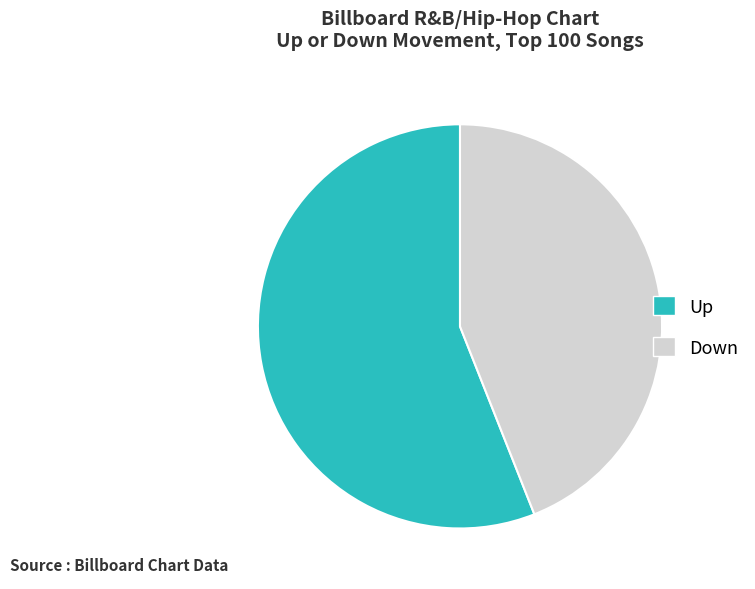

How many segments does this pie chart have?

2